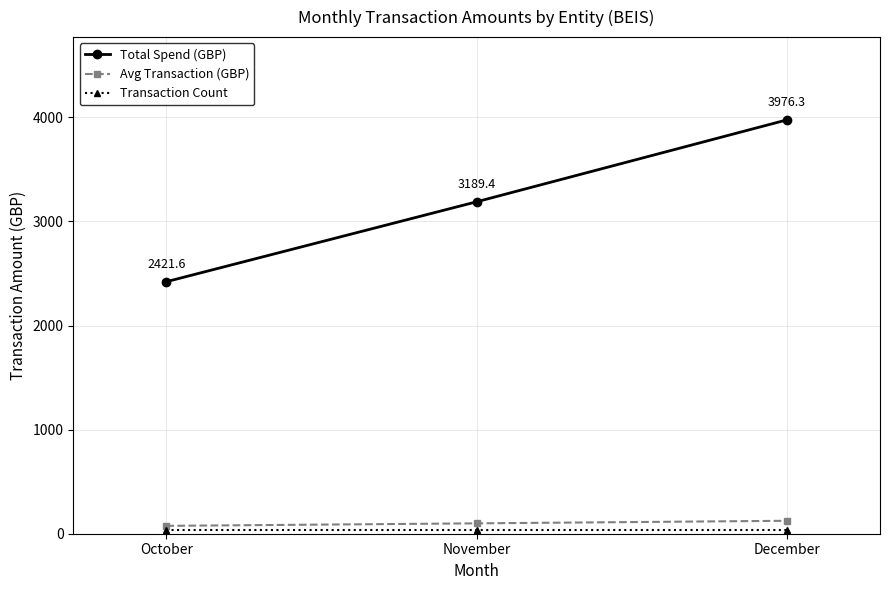

How many values in the Avg Transaction (GBP) series exceed 99?

2